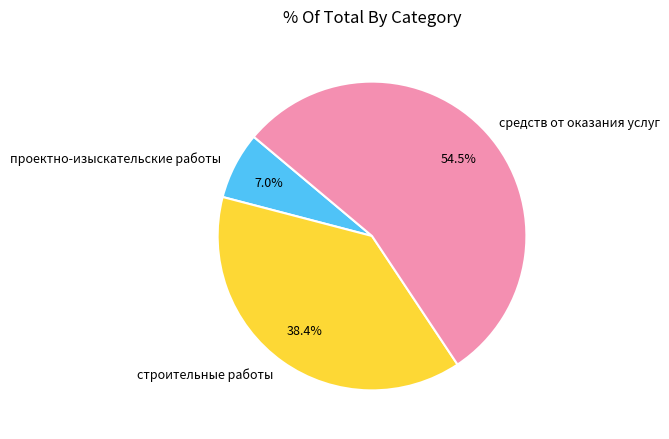

What is the smallest slice in the pie chart?

проектно-изыскательские работы